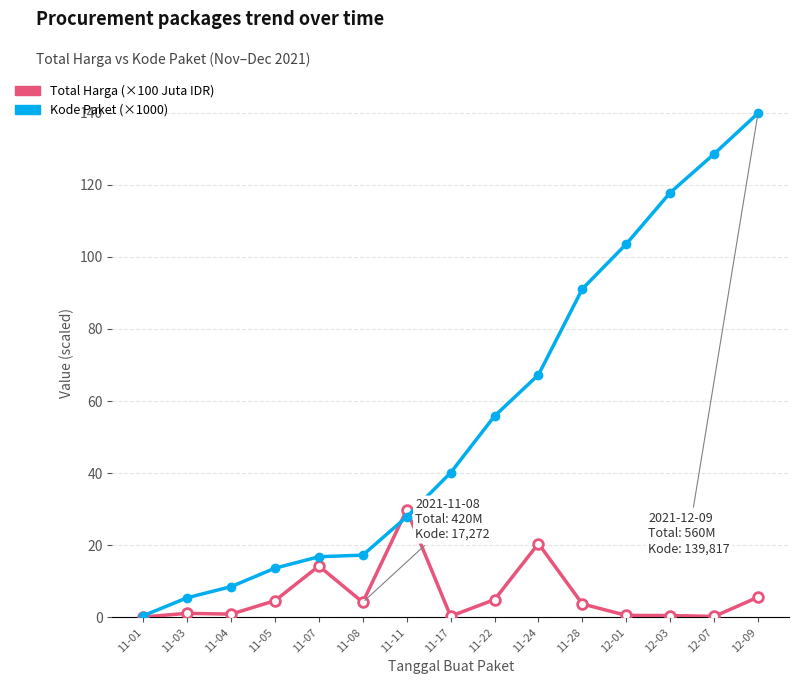

What position from the left is 11-22?

9